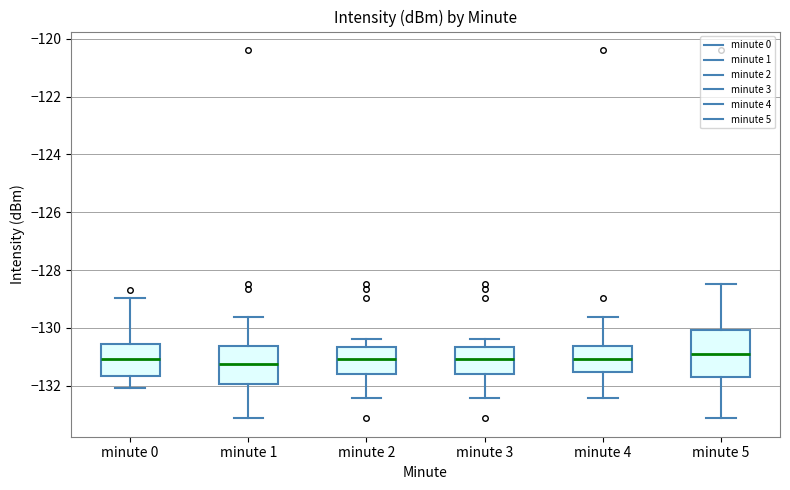

Comparing the boxes themselves (not the whiskers), which one is the tallest?

minute 5